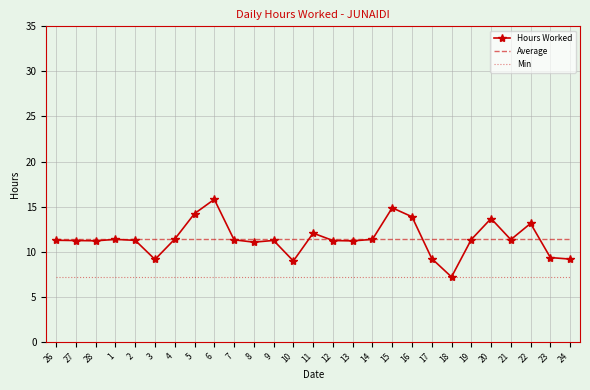

What is the difference between the highest and lowest values at 17?

4.2